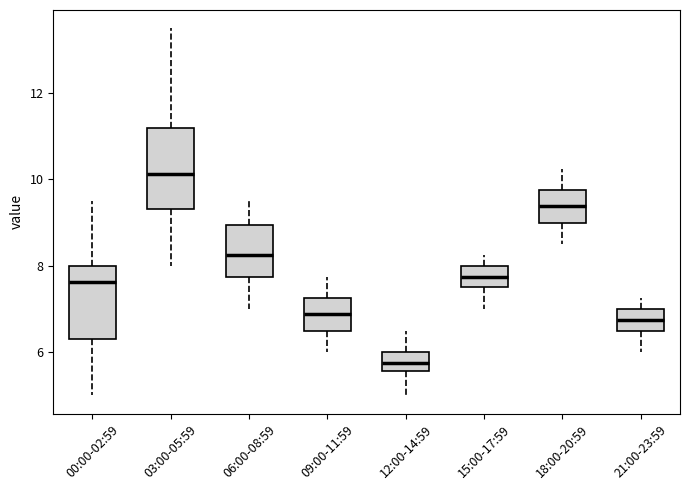

Reading left to right, read every box against the y-axis: the position of its median line, the range the box covers, and the ends of its whiskers. The values are not printed on the chart, so give them approximately, as read against the axis.

00:00-02:59: median 7.6, box 6.4 to 8.0, whiskers 5.0 to 9.6
03:00-05:59: median 10.2, box 9.4 to 11.2, whiskers 8.0 to 13.6
06:00-08:59: median 8.2, box 7.8 to 9.0, whiskers 7.0 to 9.6
09:00-11:59: median 6.8, box 6.6 to 7.2, whiskers 6.0 to 7.8
12:00-14:59: median 5.8, box 5.6 to 6.0, whiskers 5.0 to 6.6
15:00-17:59: median 7.8, box 7.6 to 8.0, whiskers 7.0 to 8.2
18:00-20:59: median 9.4, box 9.0 to 9.8, whiskers 8.6 to 10.2
21:00-23:59: median 6.8, box 6.6 to 7.0, whiskers 6.0 to 7.2